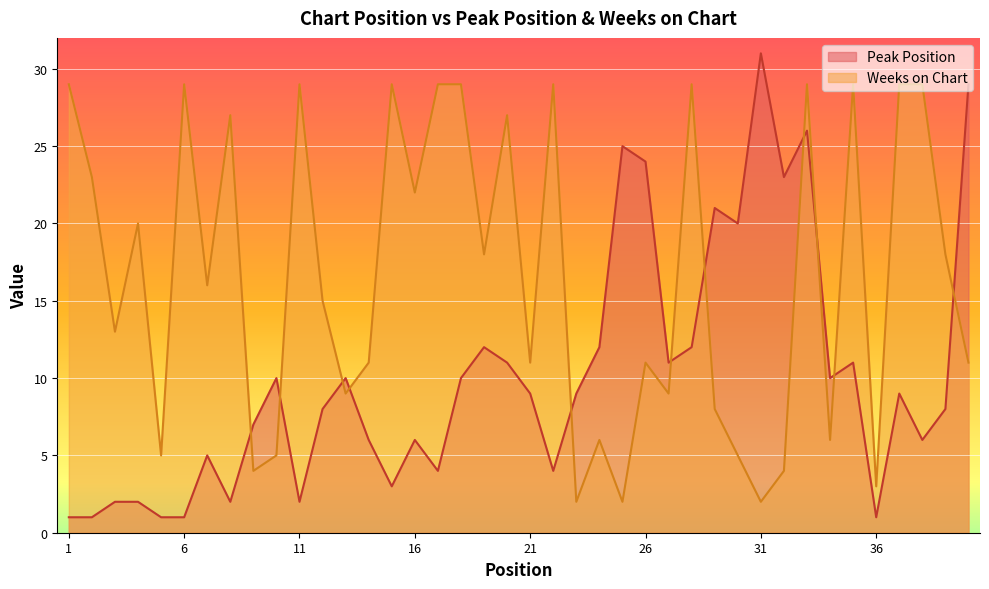

Count the number of data series in this chart.

2